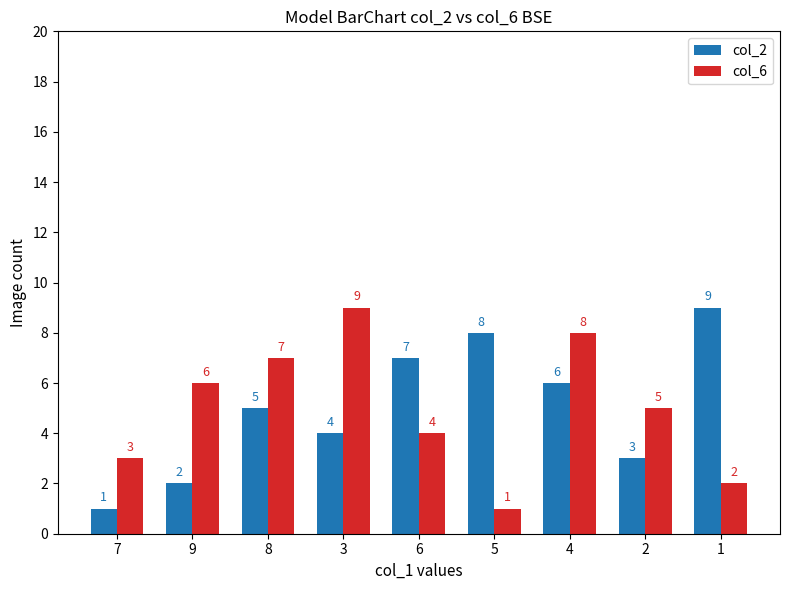

Reading right to left, what are all the values shown in this chart?

col_2: 9	3	6	8	7	4	5	2	1
col_6: 2	5	8	1	4	9	7	6	3